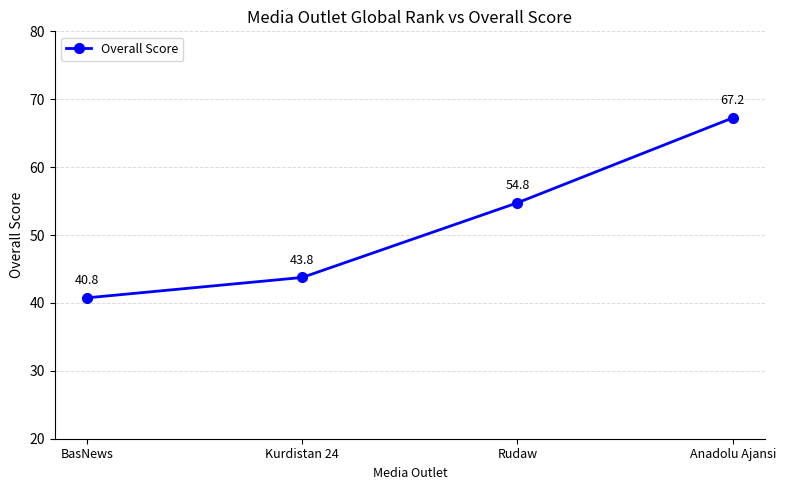

Is it true that the value at Anadolu Ajansi is 116.4?

False